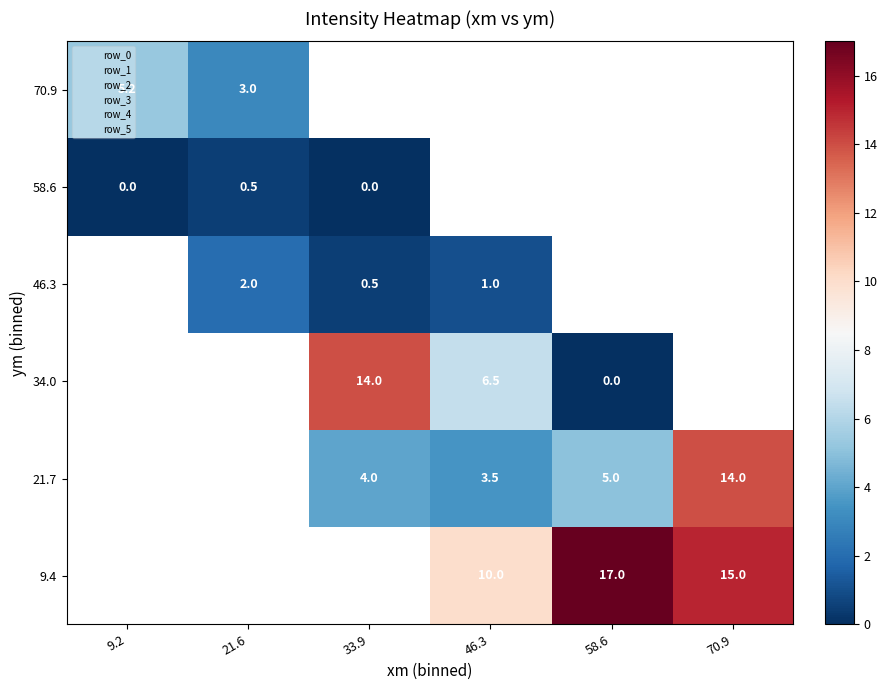

What is the maximum value shown in the chart?

17.0